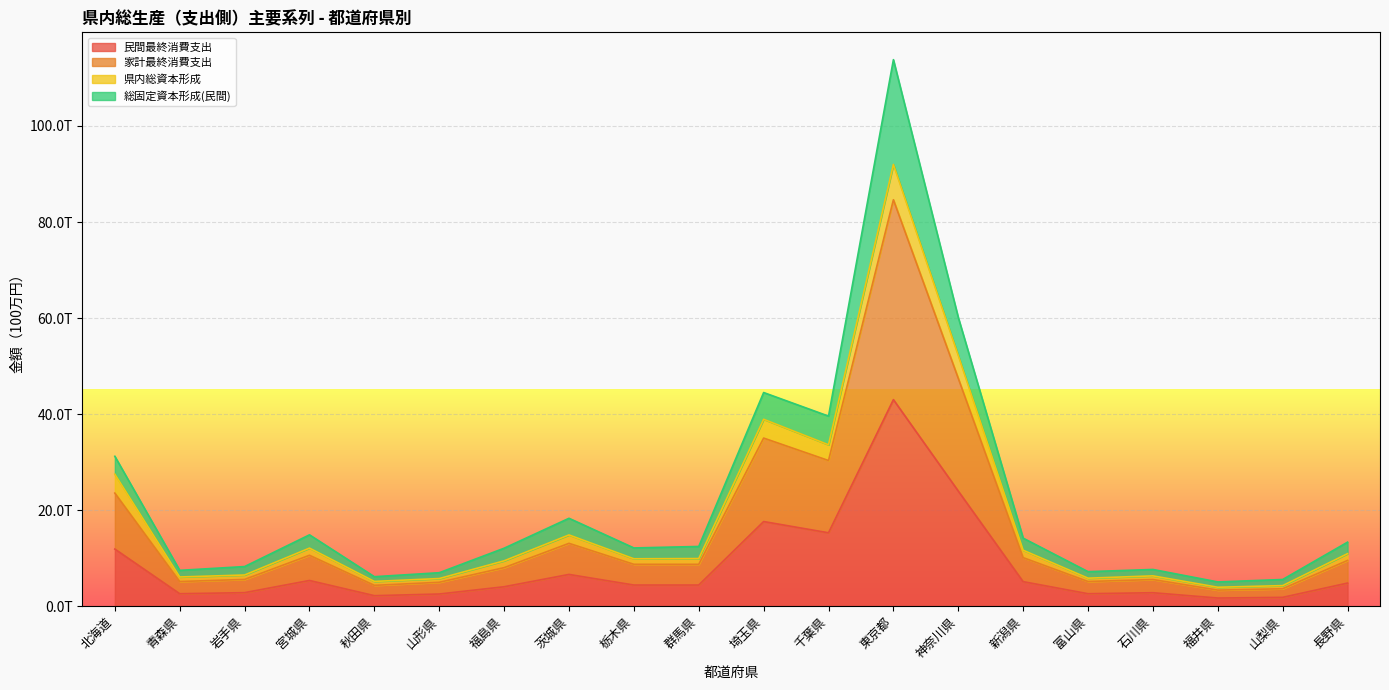

True or false: 県内総資本形成 and 家計最終消費支出 intersect in this chart.

False